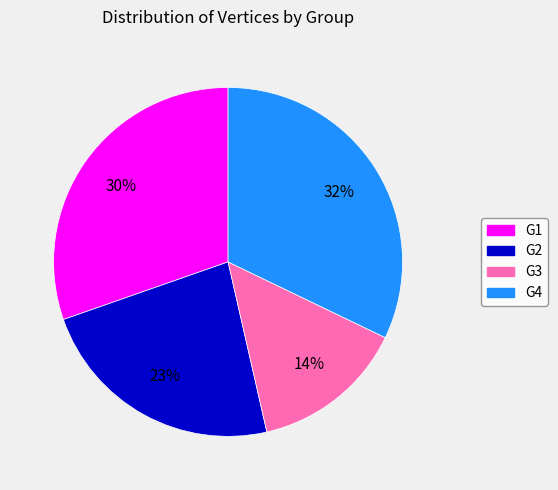

Does G2 represent more than half of the total?

No